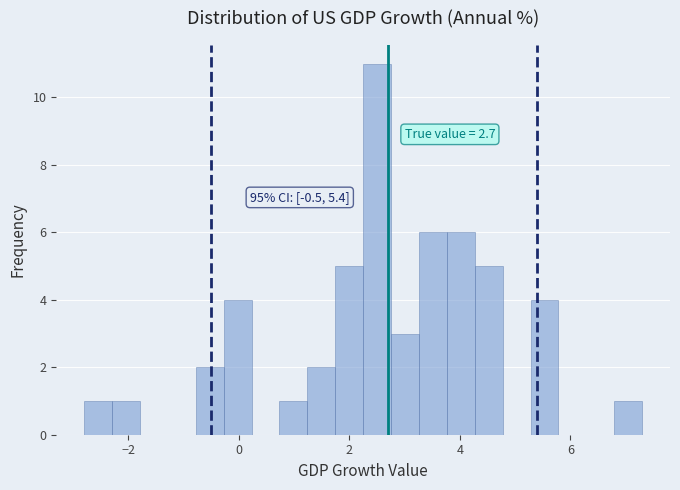

Read against the x-axis, roughly where is the centre of the tallest bar?

2.6